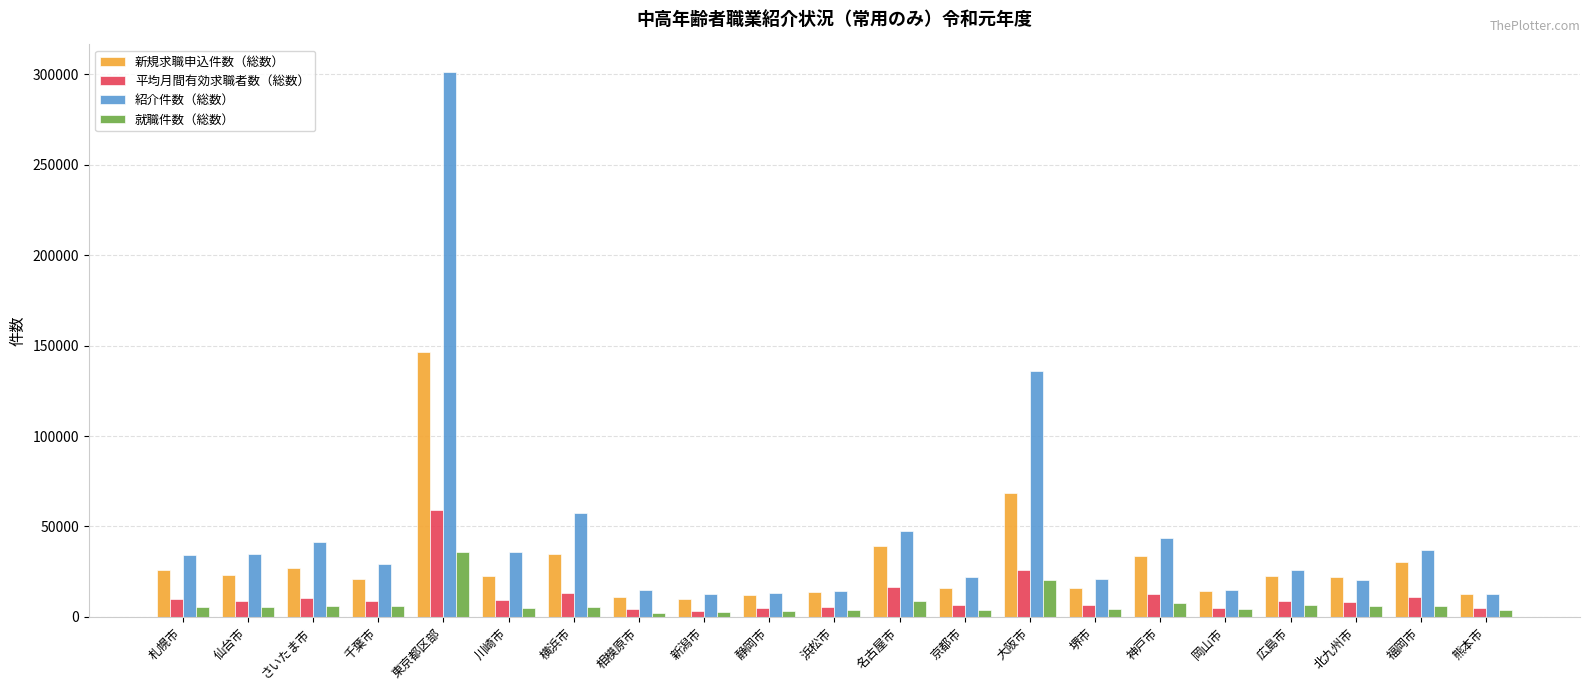

What is the label of the 20th bar from the left?

福岡市